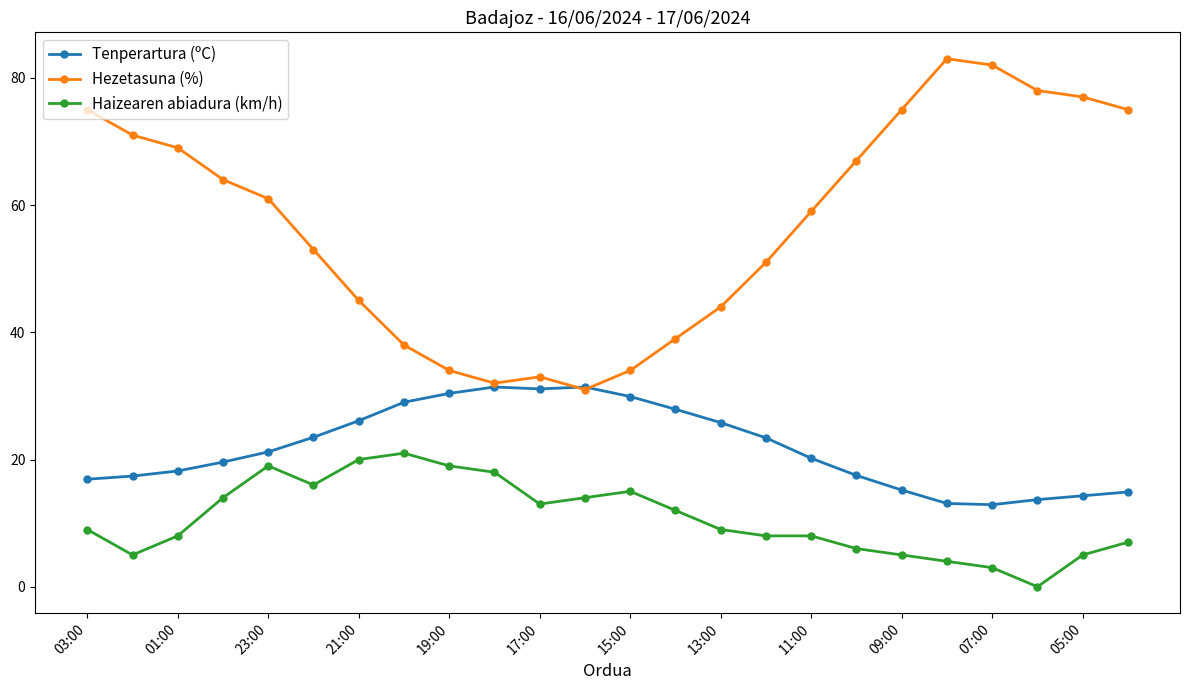

True or false: Haizearen abiadura (km/h) has more than 0 points higher than both neighbors.

True